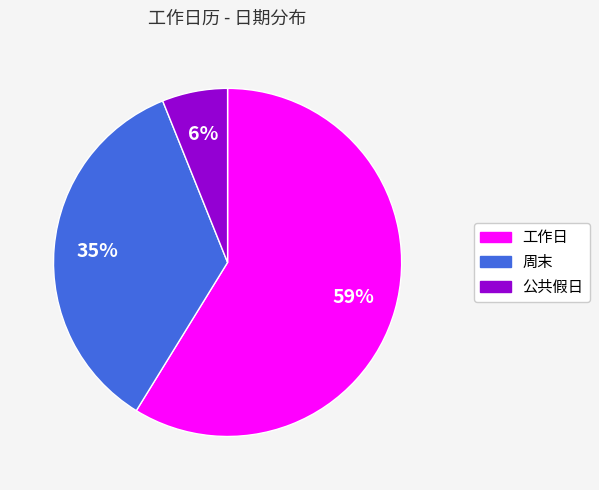

Do 周末 and 公共假日 together represent more than half of the pie?

No